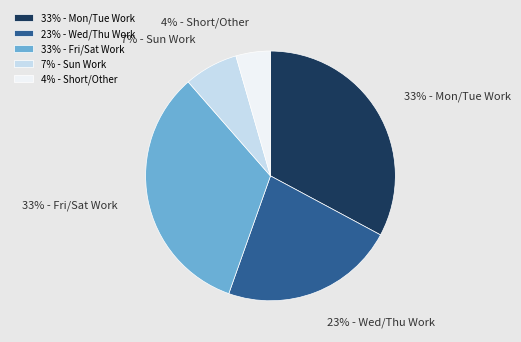

The 7% - Sun Work slice represents 20% of the pie. True or false?

False